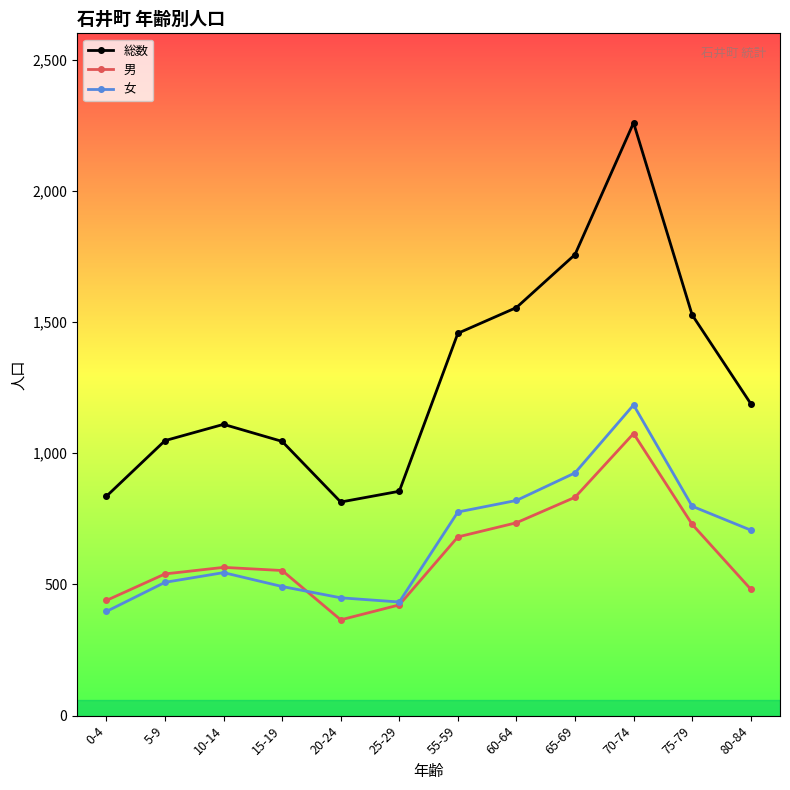

What is the label of the 1st point from the left?

0-4